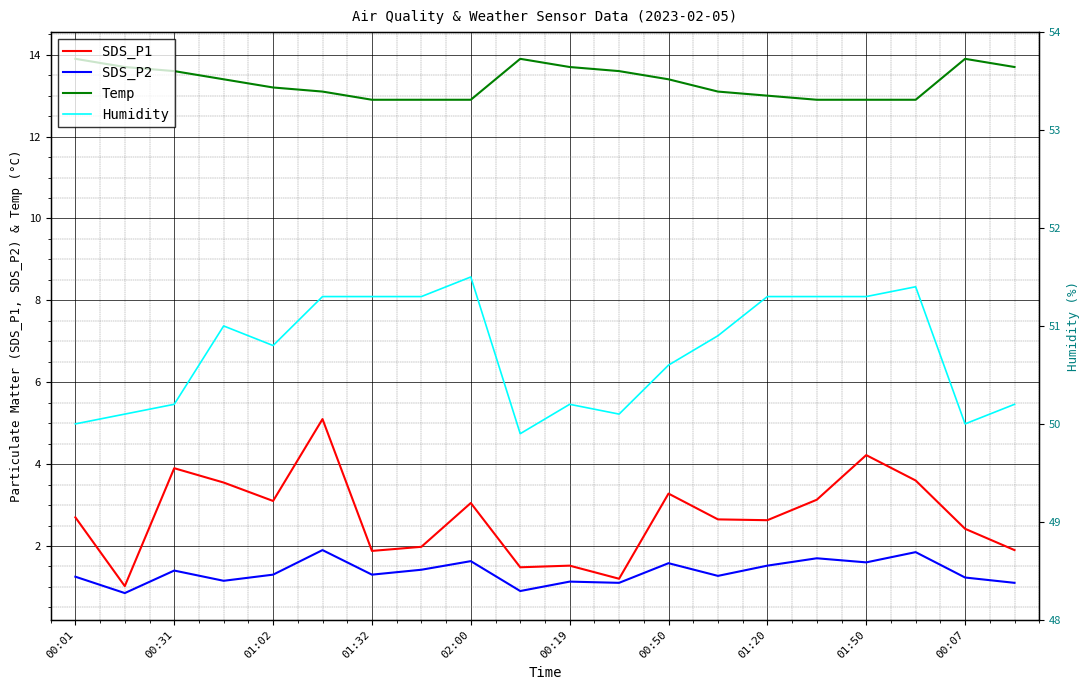

What are all the series names shown in the legend?

SDS_P1, SDS_P2, Temp, Humidity